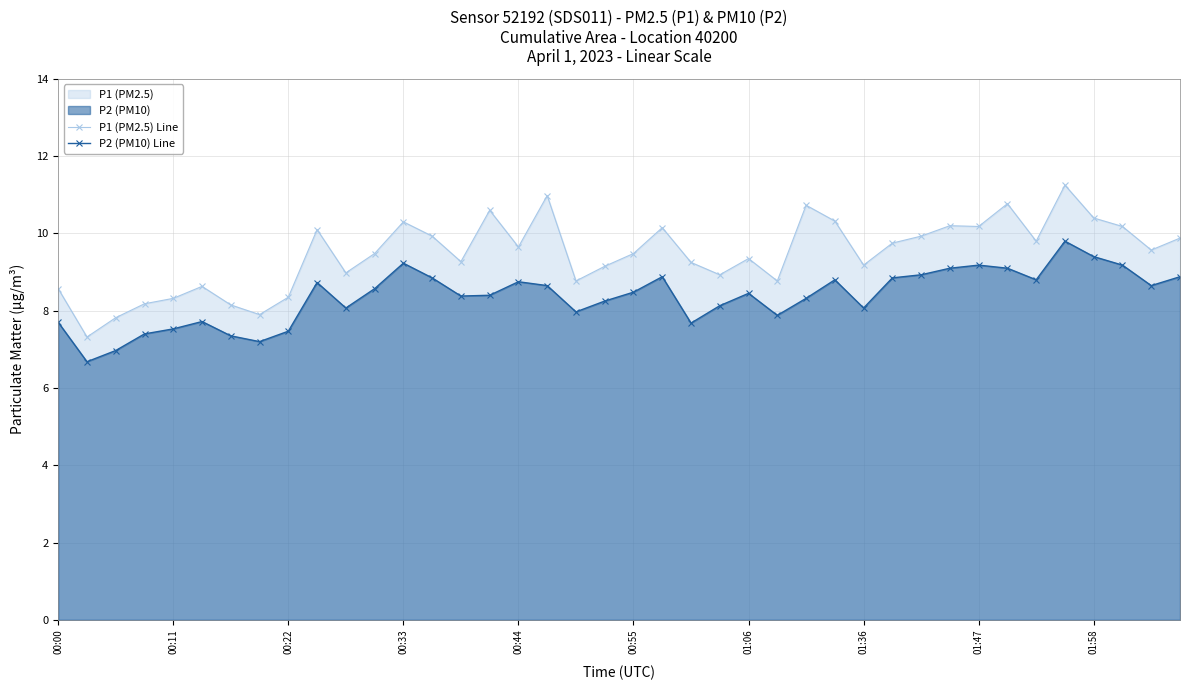

How many interior local valleys does the P2 (PM10) Line series have?

10